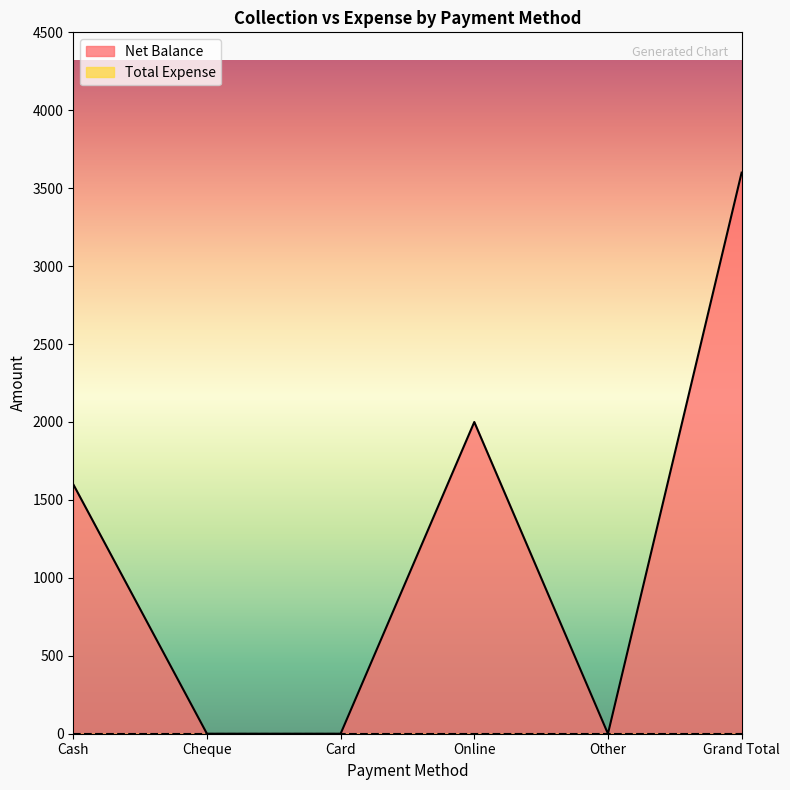

The value at Cash is 1600. True or false?

True